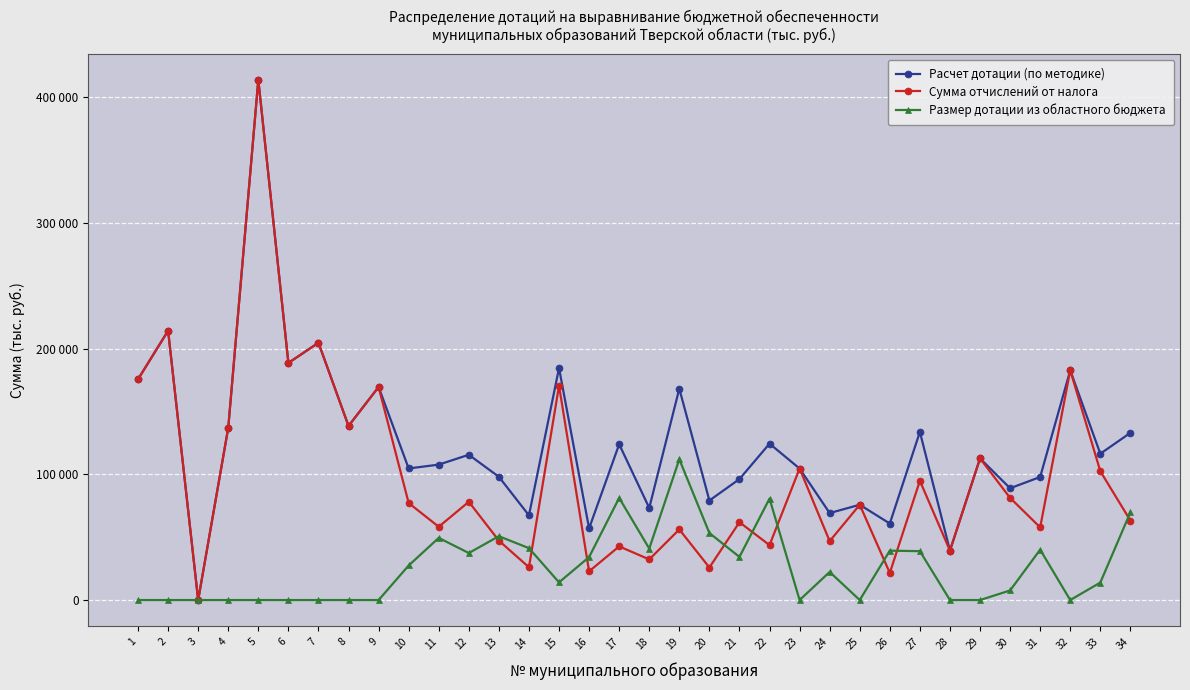

List the series in order of their peak value, lowest first.

Размер дотации из областного бюджета, Расчет дотации (по методике), Сумма отчислений от налога